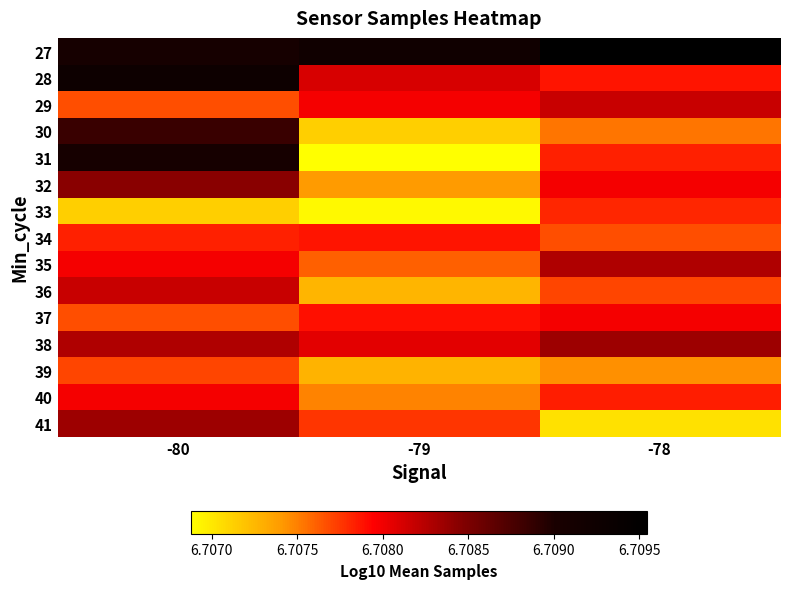

What is the minimum value shown in the chart?

6.7